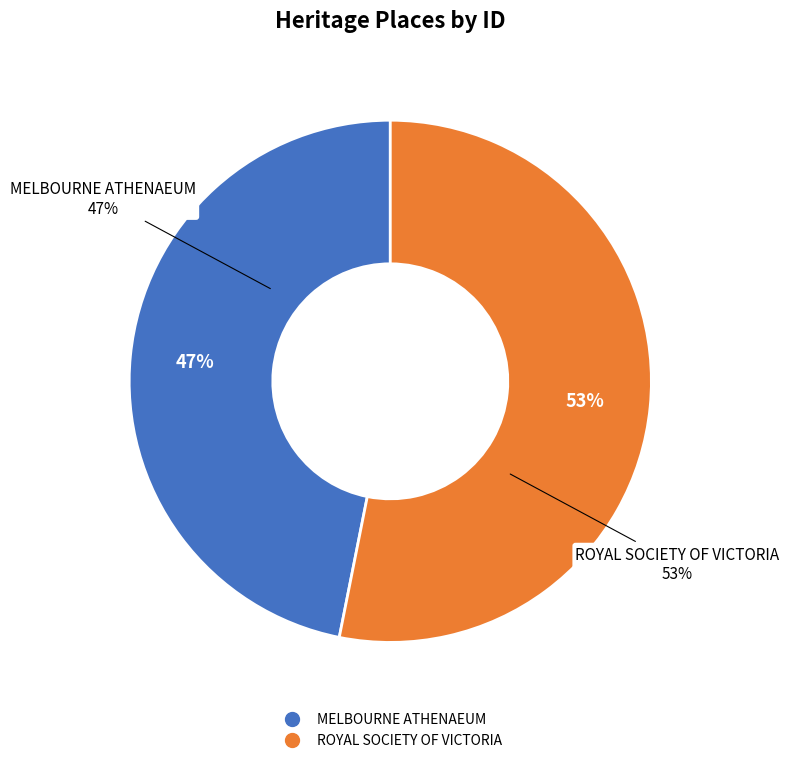

Rank the categories by value from lowest to highest.

MELBOURNE ATHENAEUM, ROYAL SOCIETY OF VICTORIA